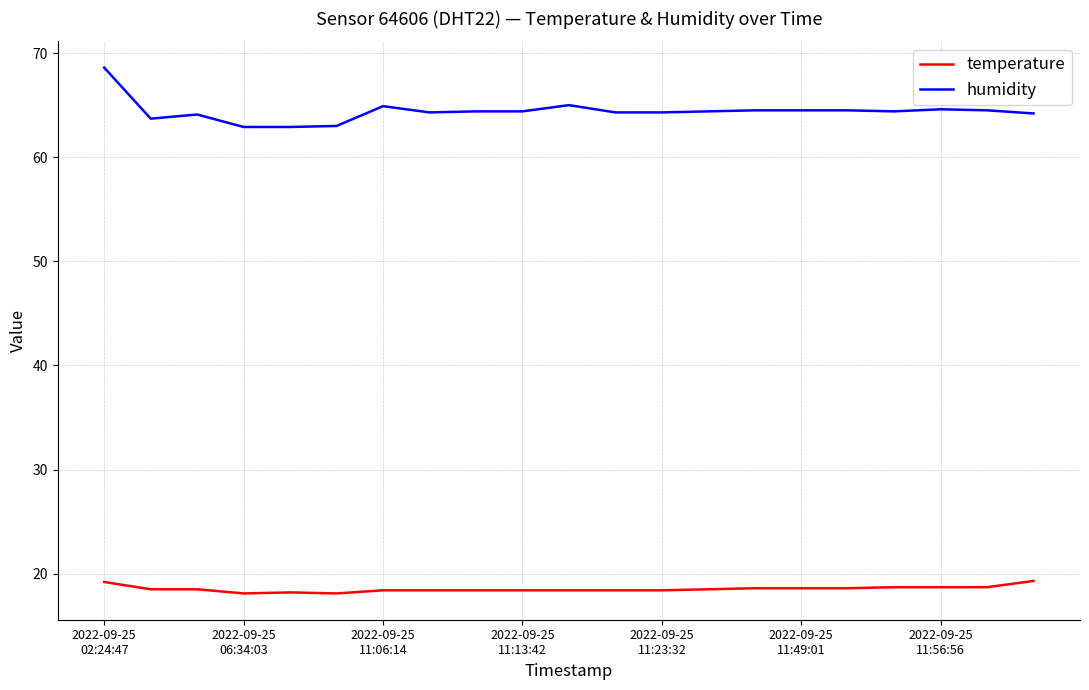

What is the minimum value for humidity?

62.9